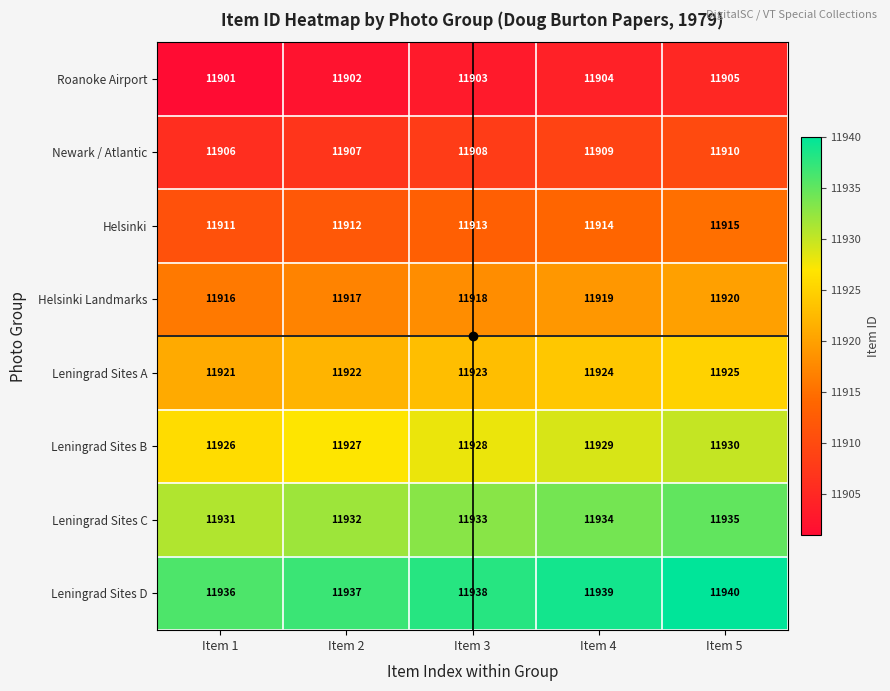

Count the number of categories in the chart.

5